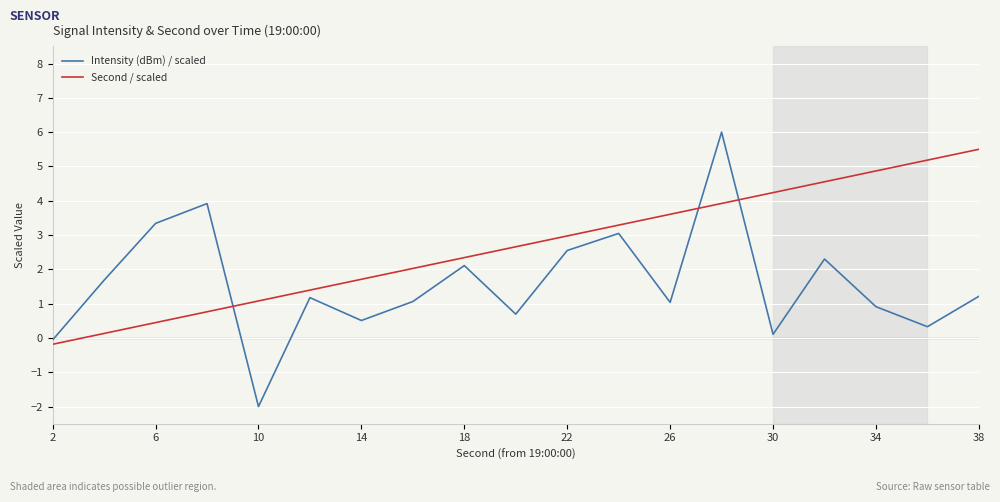

List the series in order of their overall mean, lowest first.

Intensity (dBm) / scaled, Second / scaled